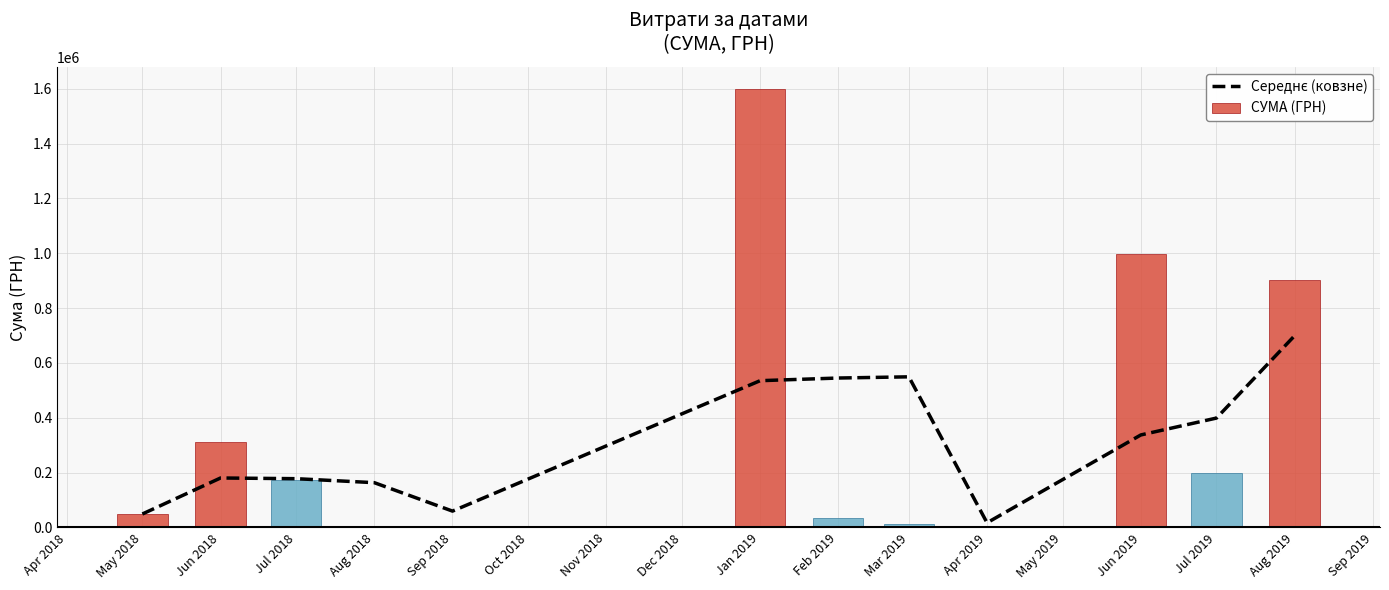

The chart shows a value of 163405.2 at Aug 2018. True or false?

True